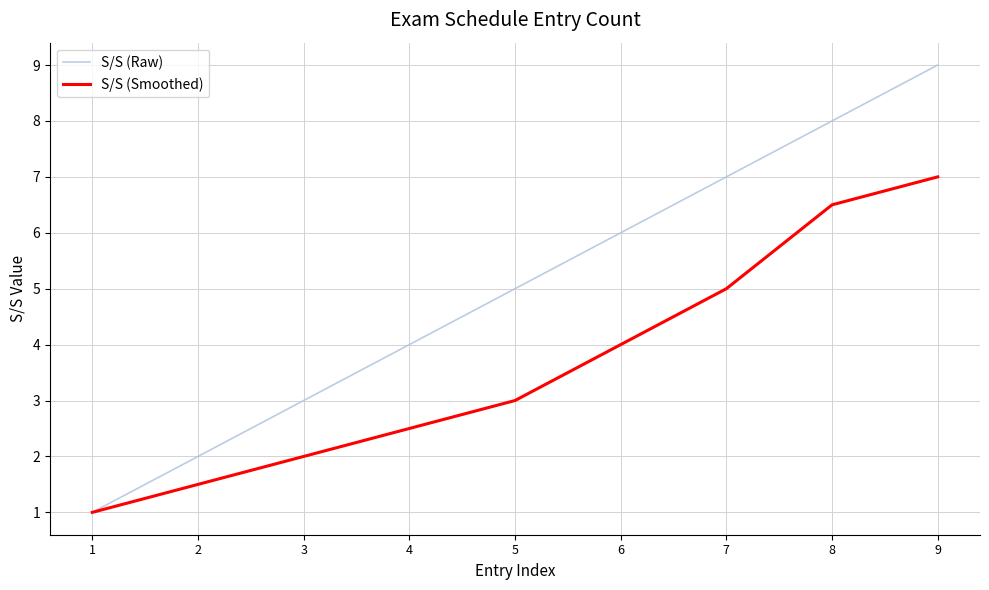

Reading right to left, extract all data points from this chart.

S/S (Raw): 9.0	8.0	7.0	6.0	5.0	4.0	3.0	2.0	1.0
S/S (Smoothed): 7.0	6.5	5.0	4.0	3.0	2.5	2.0	1.5	1.0